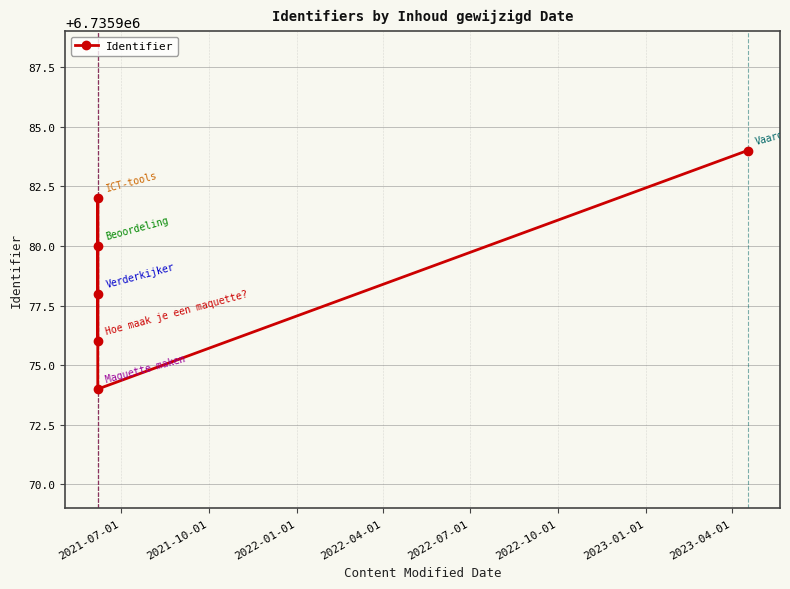

What is the value of the 2nd point from the left?

6735978